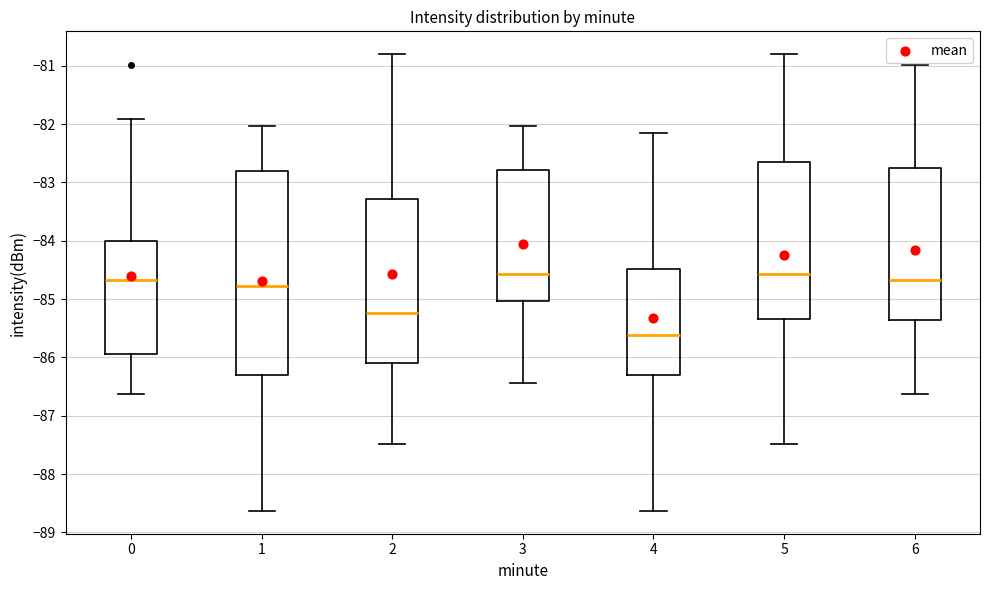

Where is the lower edge of the box at x = 0 on the y-axis? The values are not printed on the chart, so give them approximately, as read against the axis.

-85.9